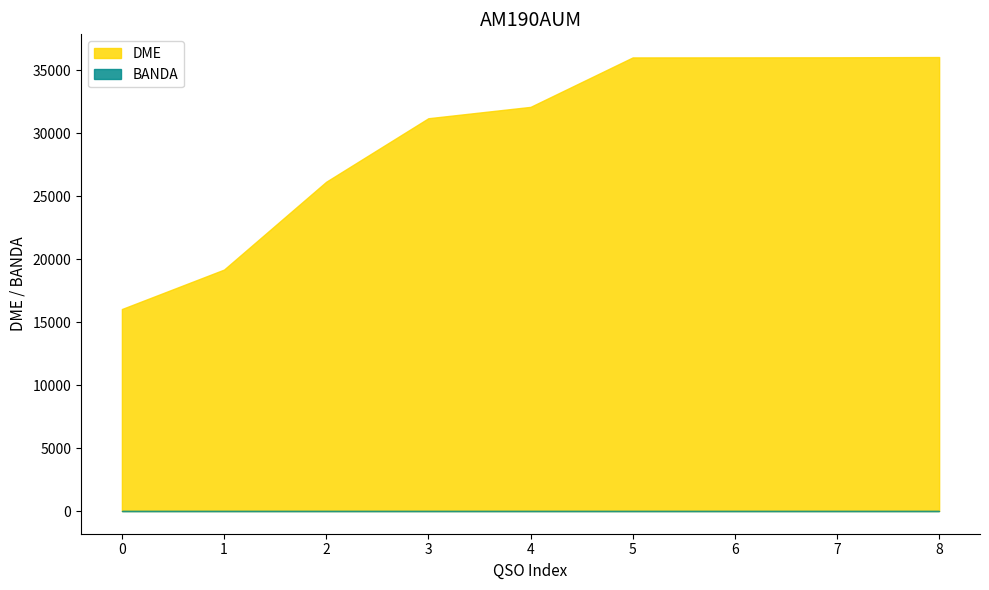

Which series has the widest spread of values?

DME